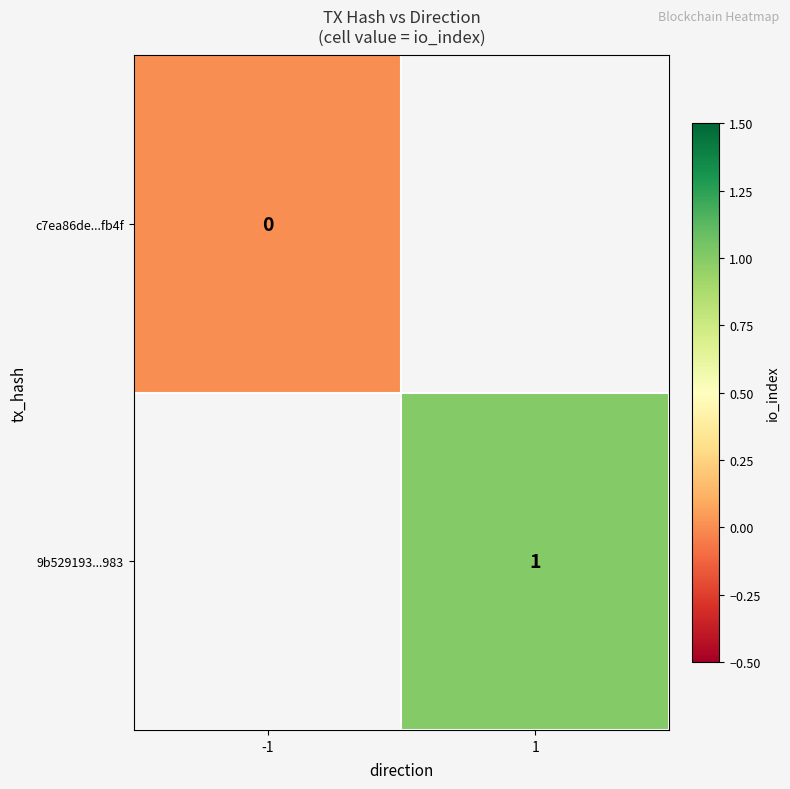

Is the value of 9b529193...983 at 1 greater than the value of c7ea86de...fb4f at -1?

Yes